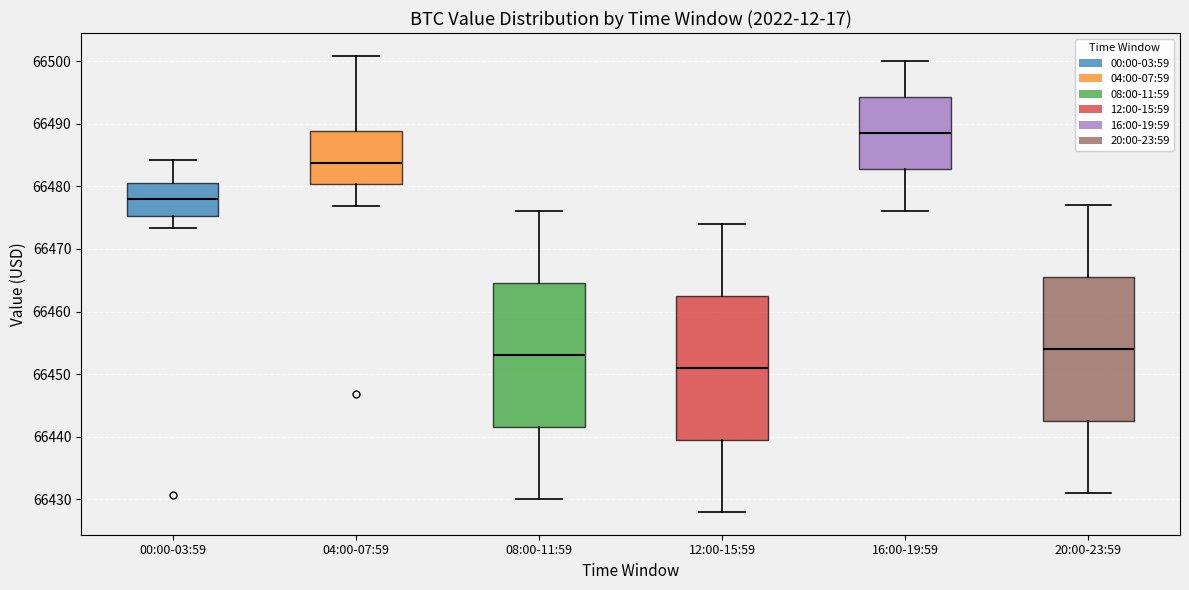

Reading left to right, transcribe this box plot: for each box, give where its median line is, the range the box spans, and where its two whiskers end, as read against the y-axis. The values are not printed on the chart, so give them approximately, as read against the axis.

00:00-03:59: median 66478, box 66475 to 66481, whiskers 66473 to 66484
04:00-07:59: median 66484, box 66480 to 66489, whiskers 66477 to 66501
08:00-11:59: median 66453, box 66442 to 66465, whiskers 66430 to 66476
12:00-15:59: median 66451, box 66440 to 66463, whiskers 66428 to 66474
16:00-19:59: median 66489, box 66483 to 66494, whiskers 66476 to 66500
20:00-23:59: median 66454, box 66443 to 66466, whiskers 66431 to 66477